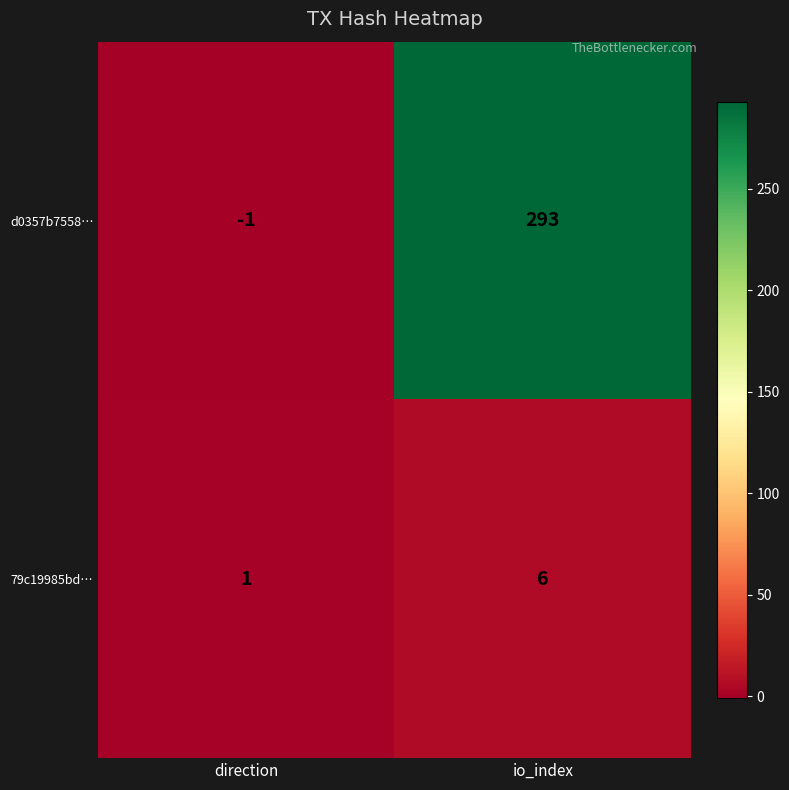

The value of 79c19985bd… at io_index is 11. True or false?

False